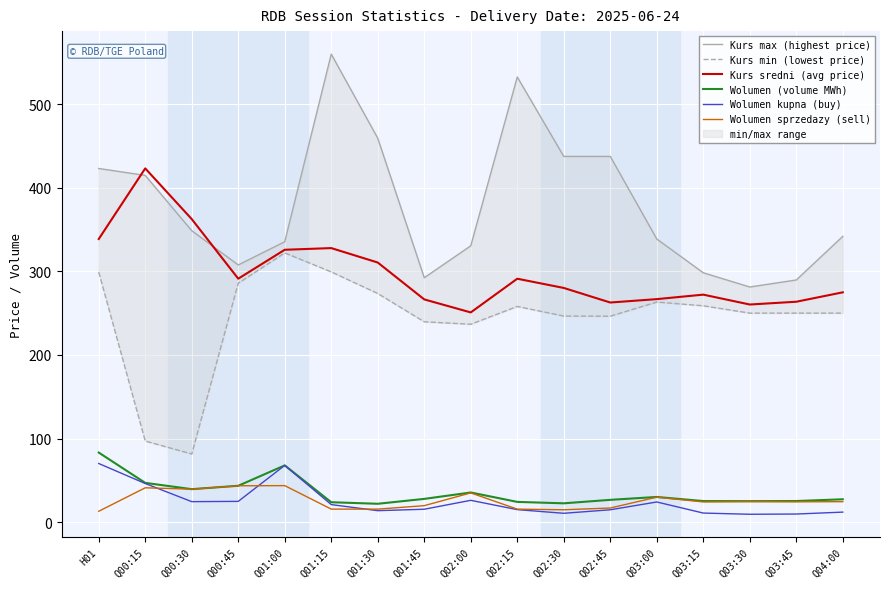

Which series changed the most between Q01:30 and Q03:00?

Kurs max (highest price)